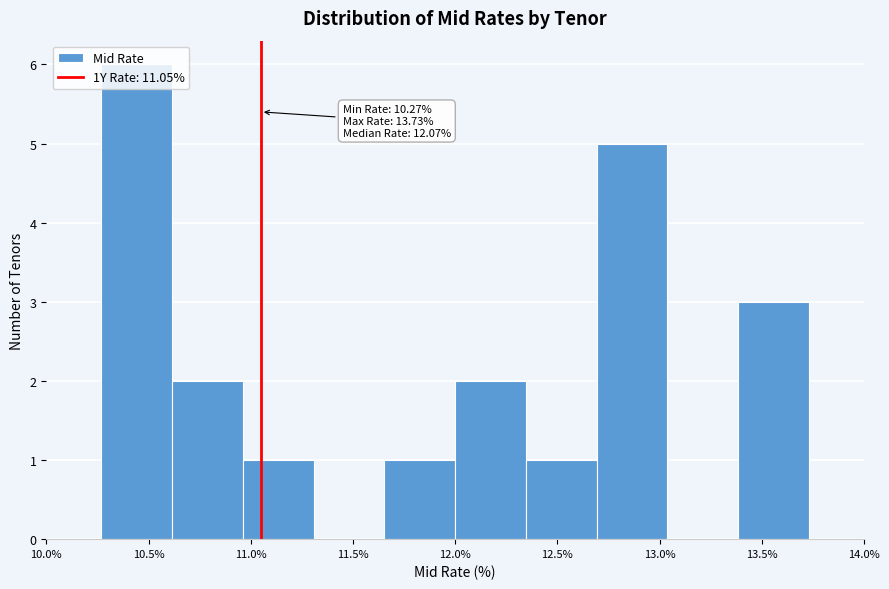

Which range on the x-axis has the tallest bar?

10.25 to 10.60